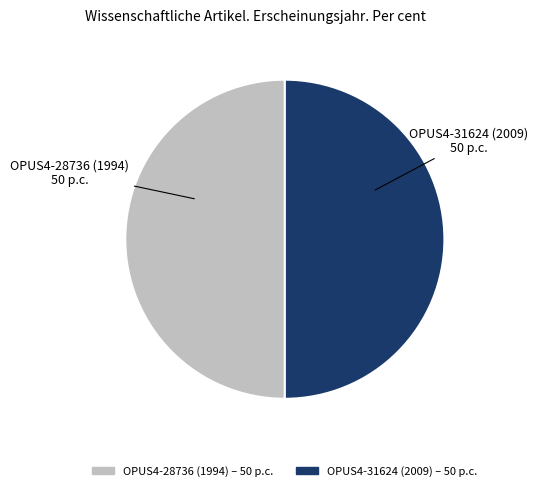

Is the sum of OPUS4-28736 (1994) and OPUS4-31624 (2009) greater than half?

Yes